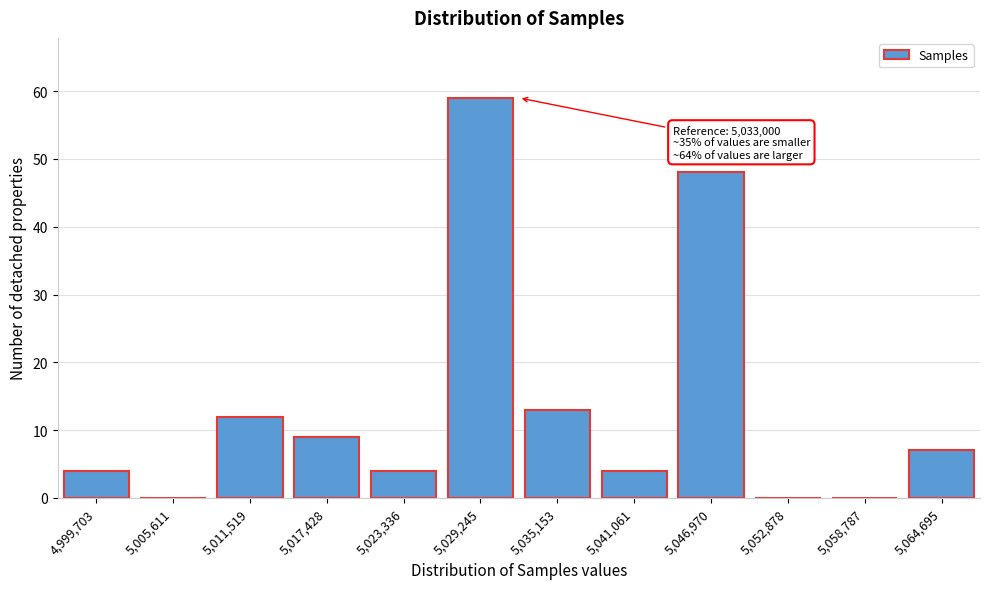

Reading right to left, transcribe all the data shown in this chart.

5,064,695=7	5,058,787=0	5,052,878=0	5,046,970=48	5,041,061=4	5,035,153=13	5,029,245=59	5,023,336=4	5,017,428=9	5,011,519=12	5,005,611=0	4,999,703=4